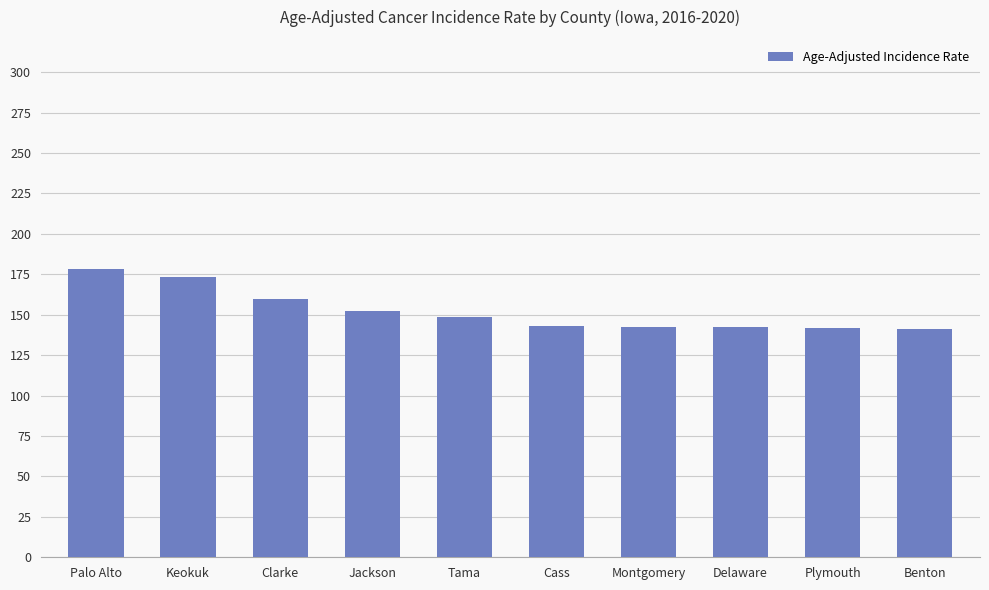

Between Tama and Plymouth, which is larger?

Tama